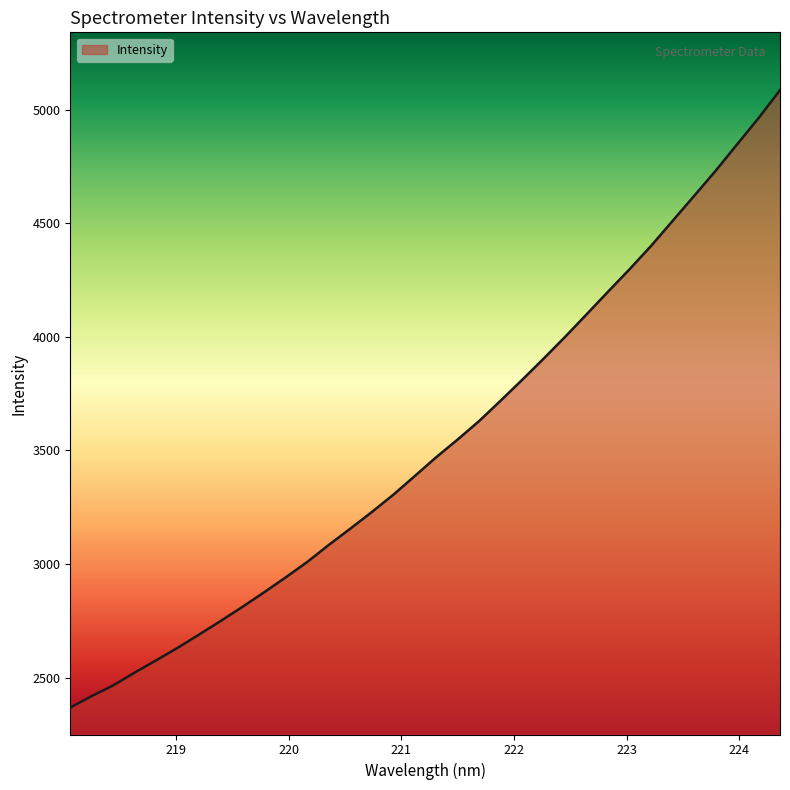

What is the minimum value shown in the chart?

2368.6